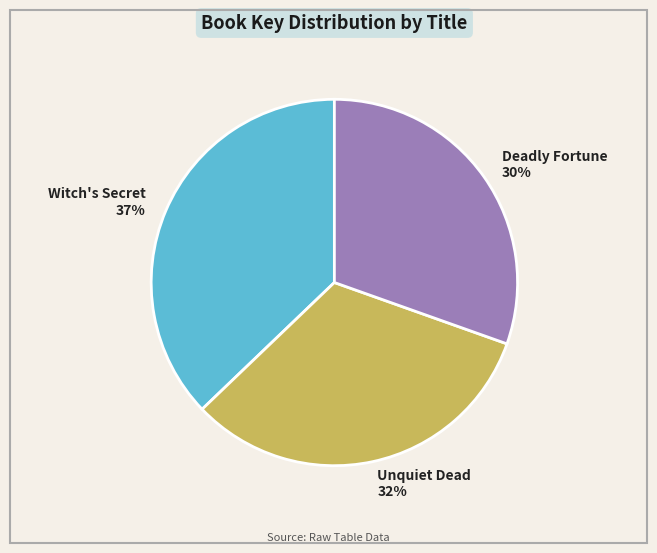

What is the ratio of the value at Deadly Fortune to the value at Unquiet Dead?

0.9